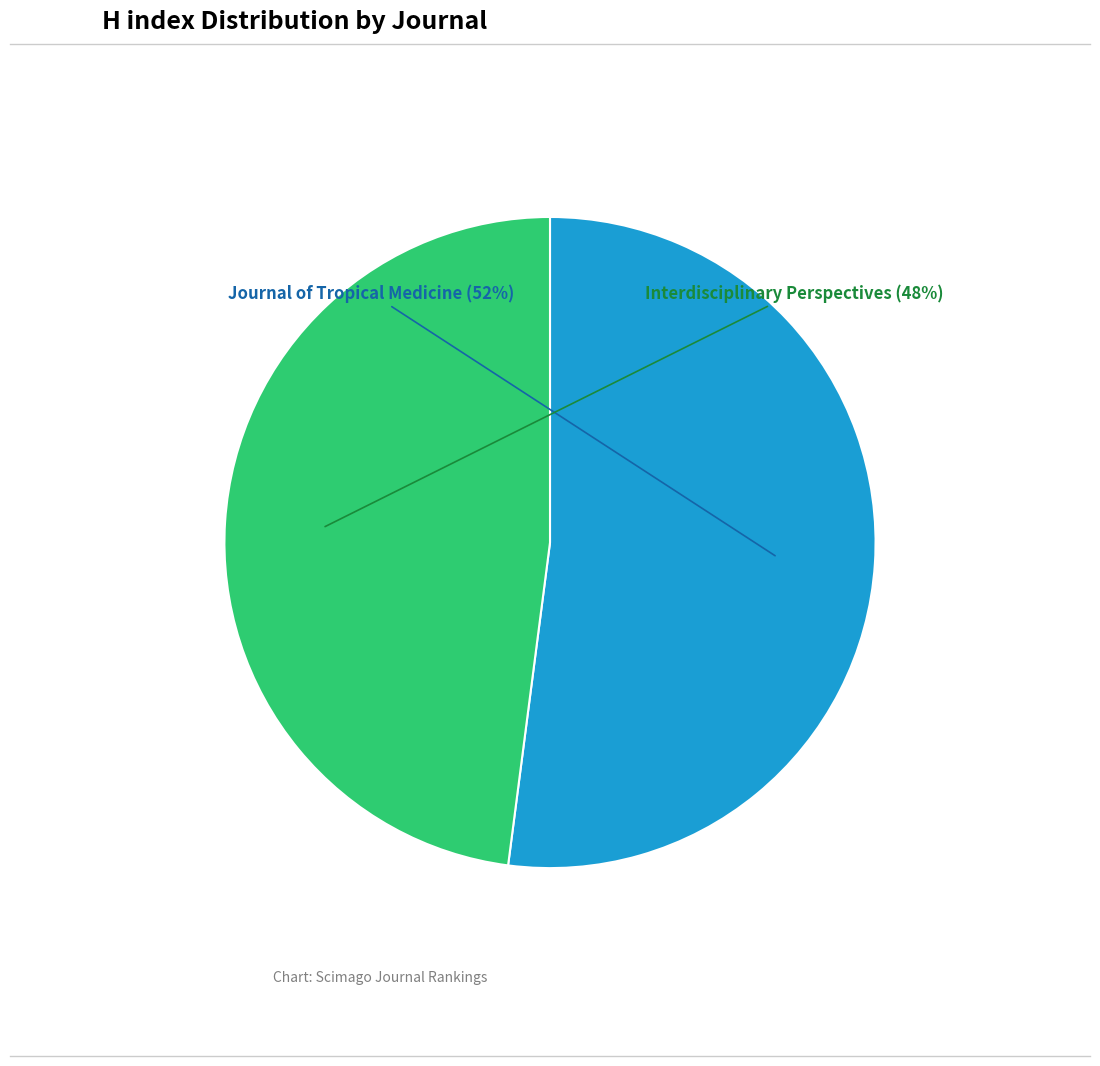

Is there a majority slice in this chart?

Yes